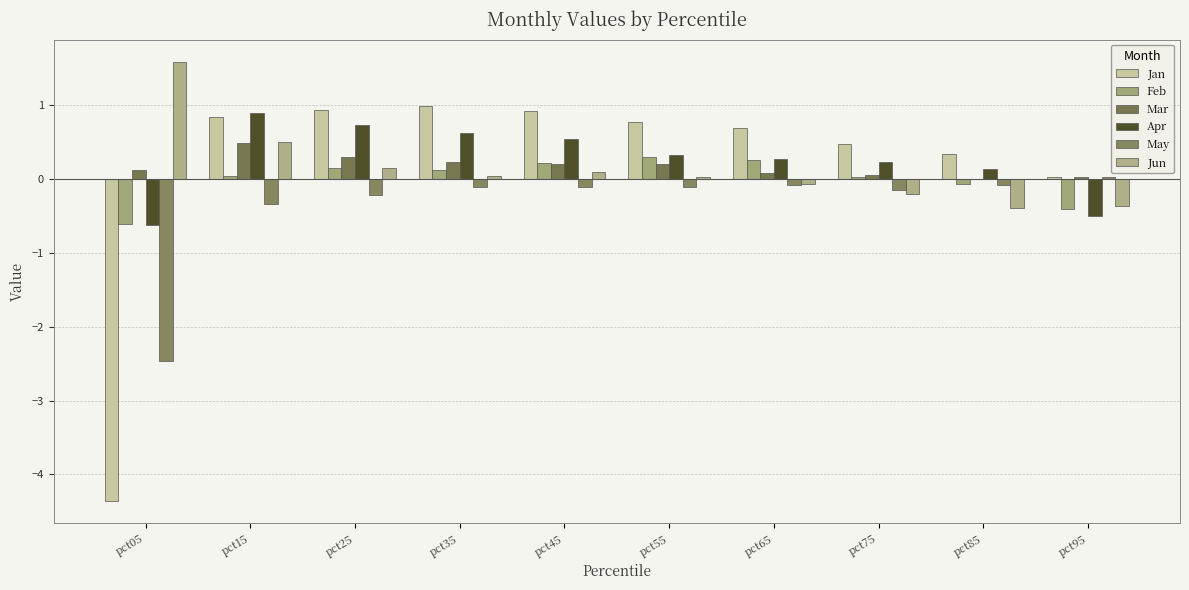

Is the value of Jun at pct25 greater than the value of Mar at pct95?

Yes